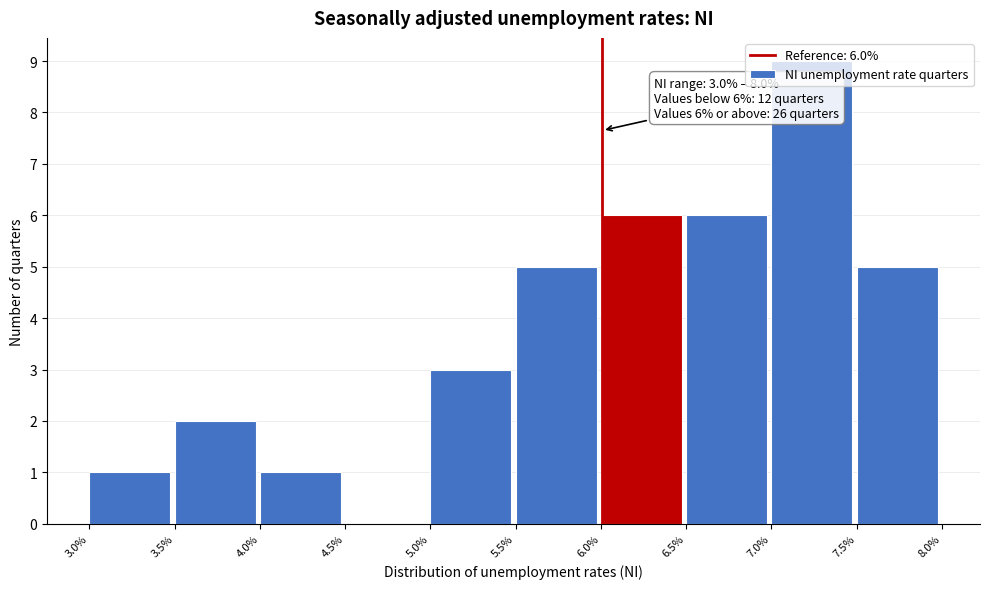

Over which range of the x-axis is the bar tallest?

7.0% to 7.5%